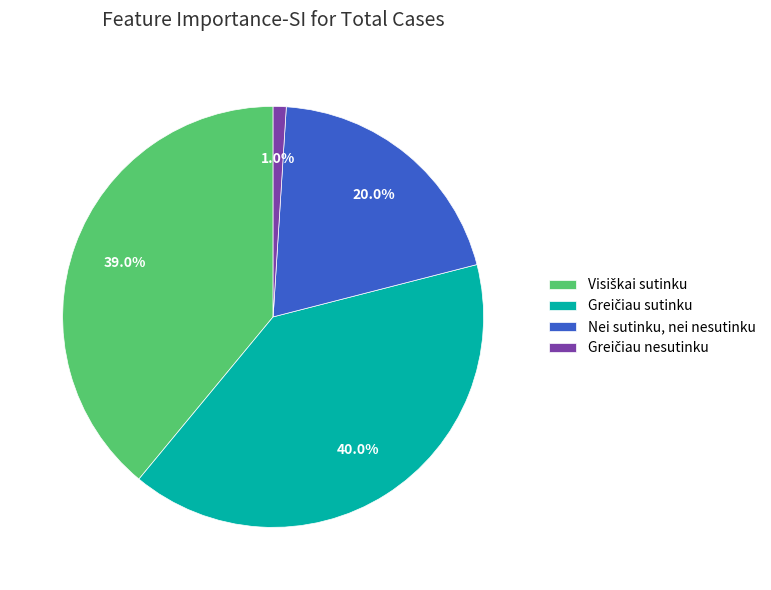

What percentage is NOT represented by Nei sutinku, nei nesutinku?

80.0%